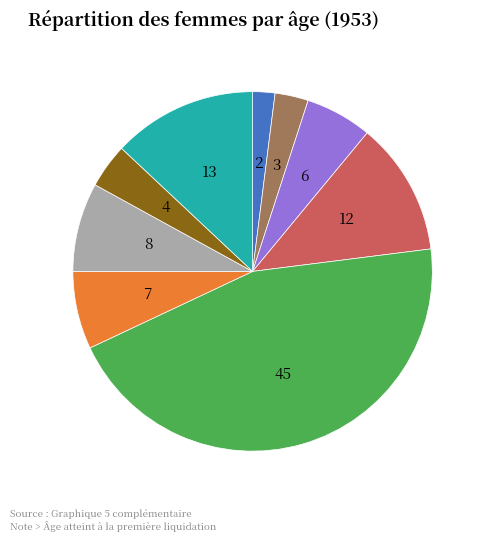

Does any single category account for the majority?

No